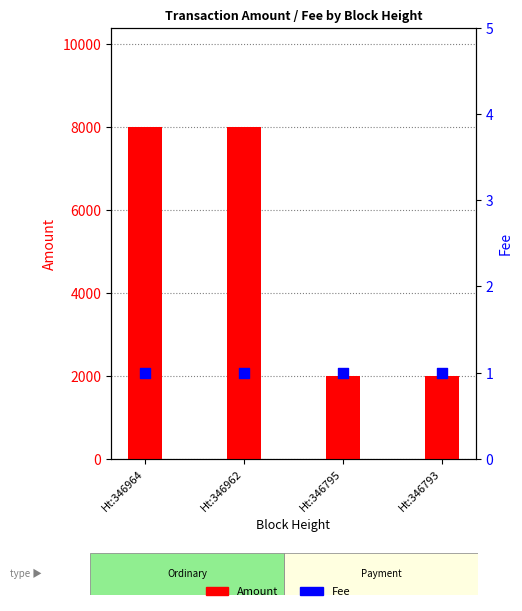

What is the total value across all series at Ht:346964?

8000